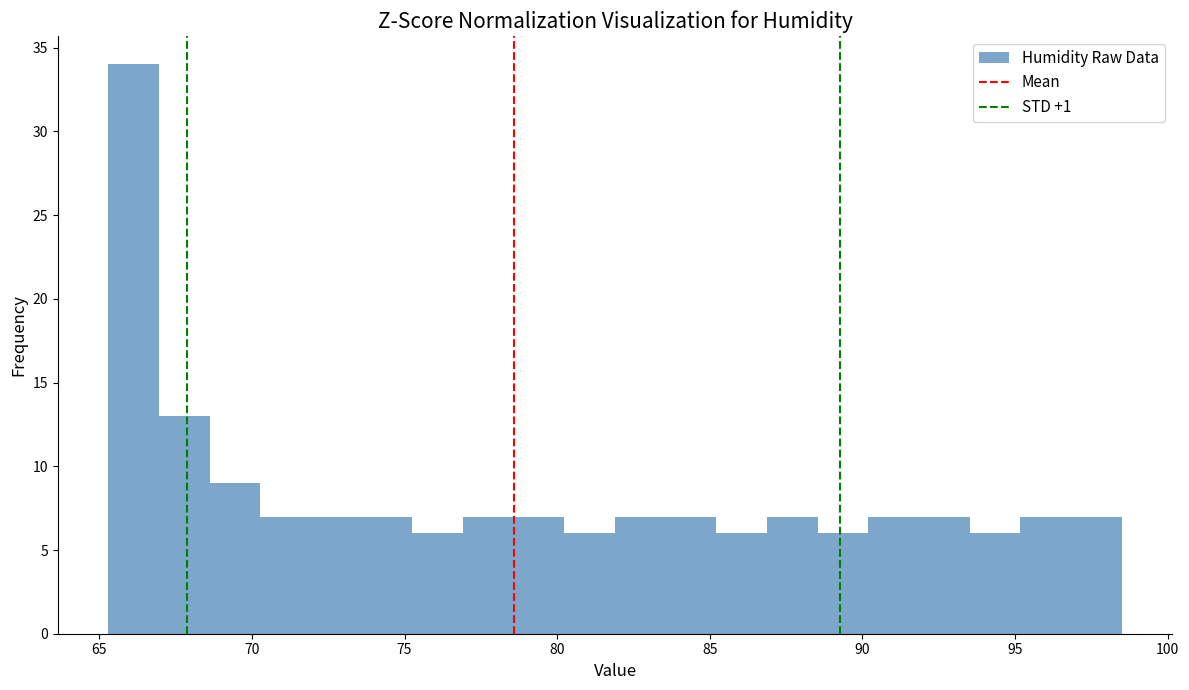

Read against the x-axis, roughly where is the centre of the tallest bar?

66.0